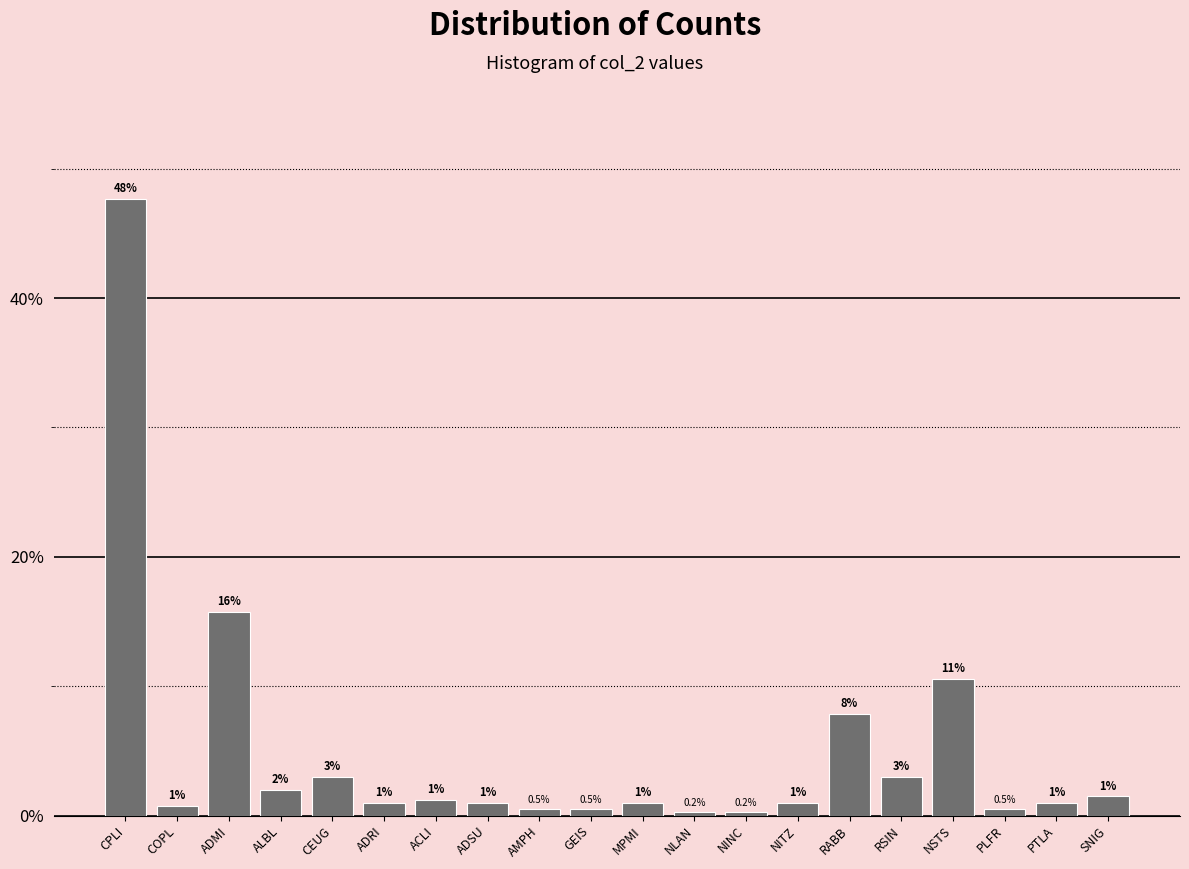

What is the maximum value shown in the chart?

47.7